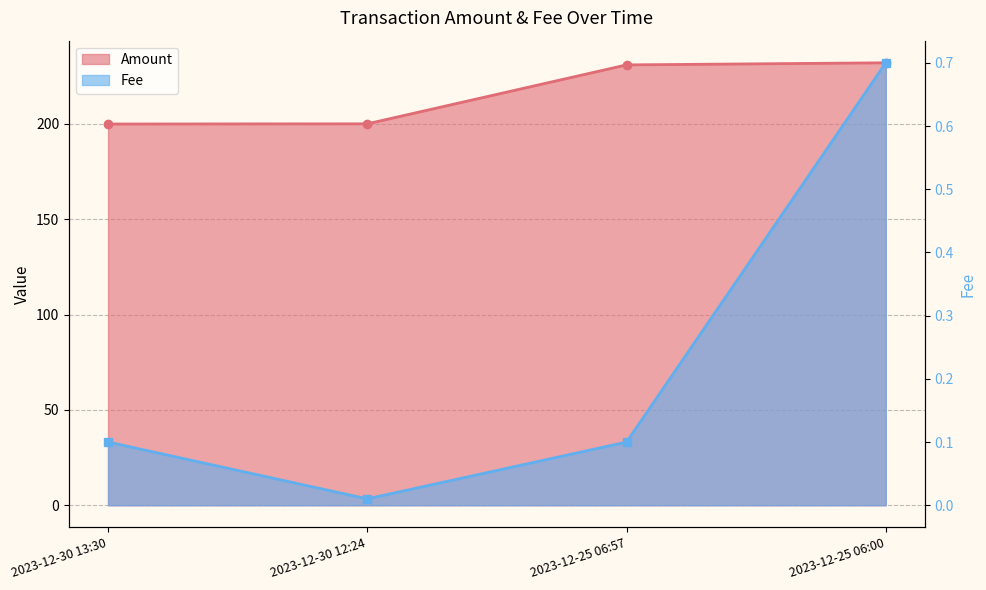

Reading right to left, what are all the values shown in this chart?

Amount: 232.0	230.9	200.0	199.9
Fee: 0.7	0.1	0.0	0.1